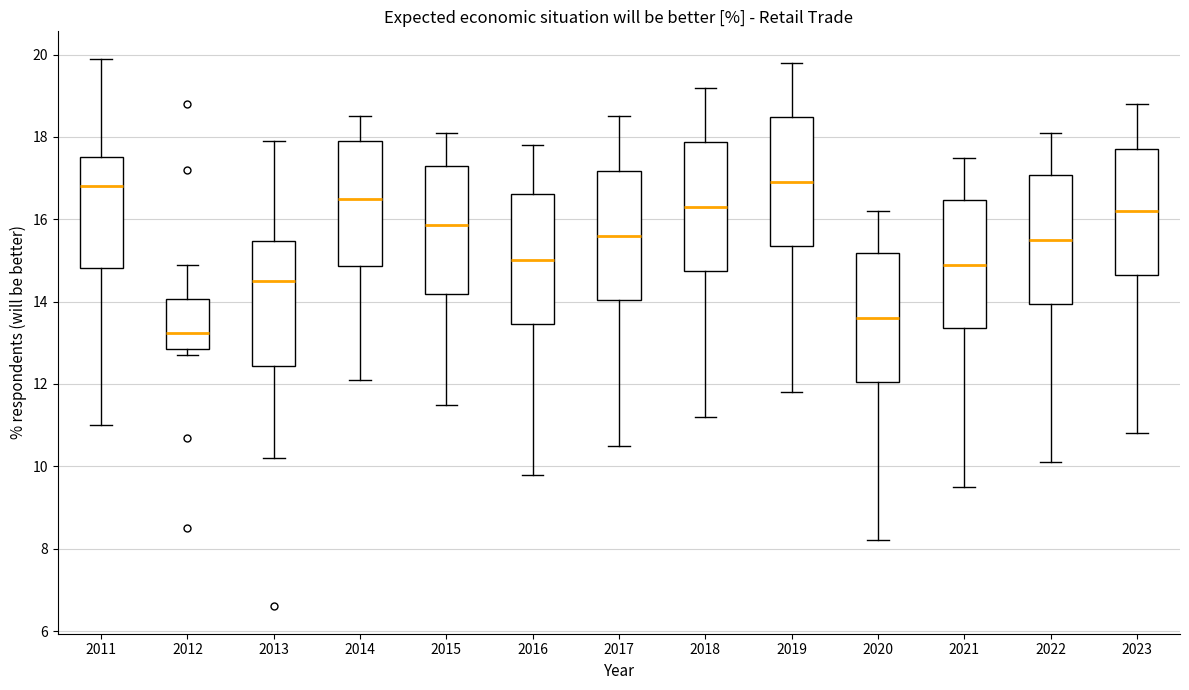

Reading left to right, read every box against the y-axis: the position of its median line, the range the box covers, and the ends of its whiskers. The values are not printed on the chart, so give them approximately, as read against the axis.

2011: median 16.8, box 14.8 to 17.6, whiskers 11.0 to 20.0
2012: median 13.2, box 12.8 to 14.0, whiskers 12.8 (just below the box's lower edge) to 15.0
2013: median 14.6, box 12.4 to 15.4, whiskers 10.2 to 18.0
2014: median 16.6, box 14.8 to 18.0, whiskers 12.2 to 18.6
2015: median 15.8, box 14.2 to 17.4, whiskers 11.6 to 18.2
2016: median 15.0, box 13.4 to 16.6, whiskers 9.8 to 17.8
2017: median 15.6, box 14.0 to 17.2, whiskers 10.6 to 18.6
2018: median 16.4, box 14.8 to 17.8, whiskers 11.2 to 19.2
2019: median 17.0, box 15.4 to 18.4, whiskers 11.8 to 19.8
2020: median 13.6, box 12.0 to 15.2, whiskers 8.2 to 16.2
2021: median 15.0, box 13.4 to 16.4, whiskers 9.6 to 17.6
2022: median 15.6, box 14.0 to 17.0, whiskers 10.2 to 18.2
2023: median 16.2, box 14.6 to 17.8, whiskers 10.8 to 18.8